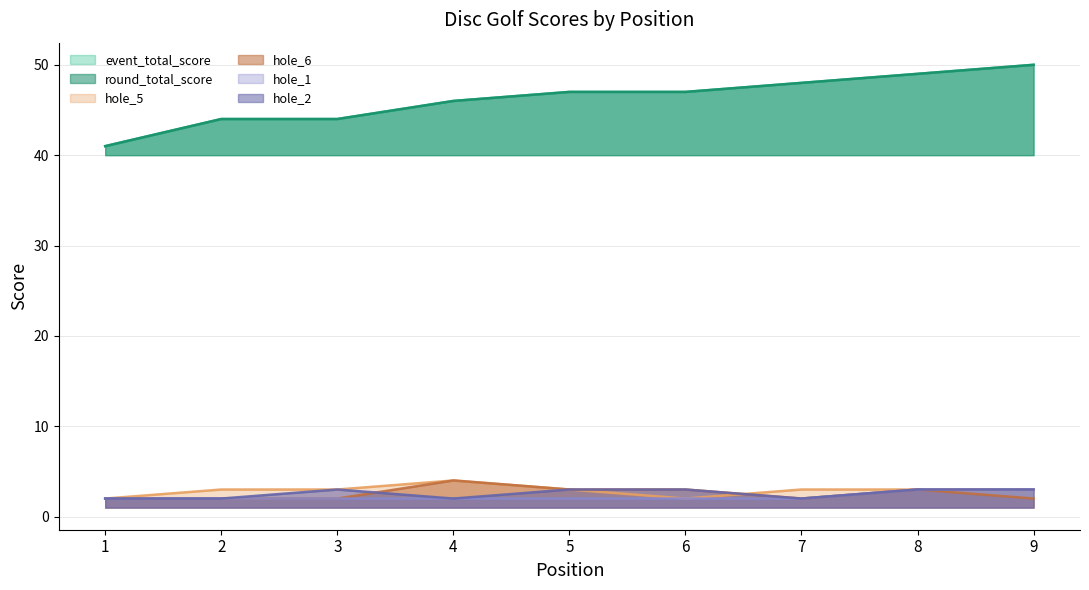

The hole_1 series shows 2 at 6. True or false?

True